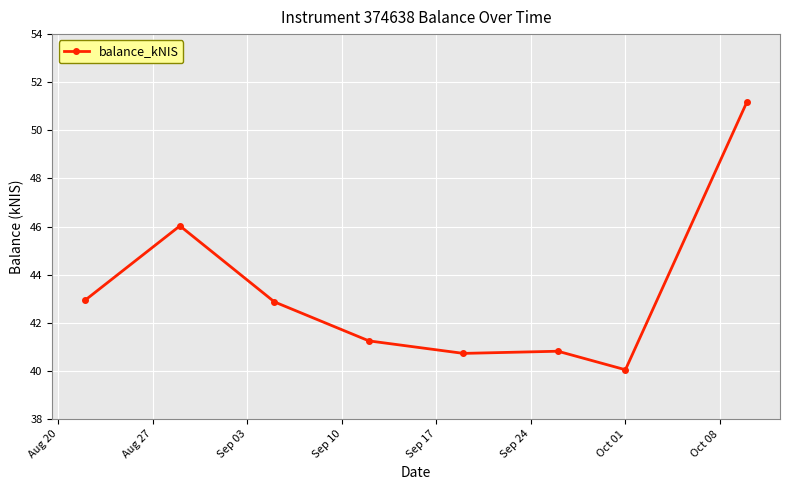

What is the greatest value displayed?

51.2